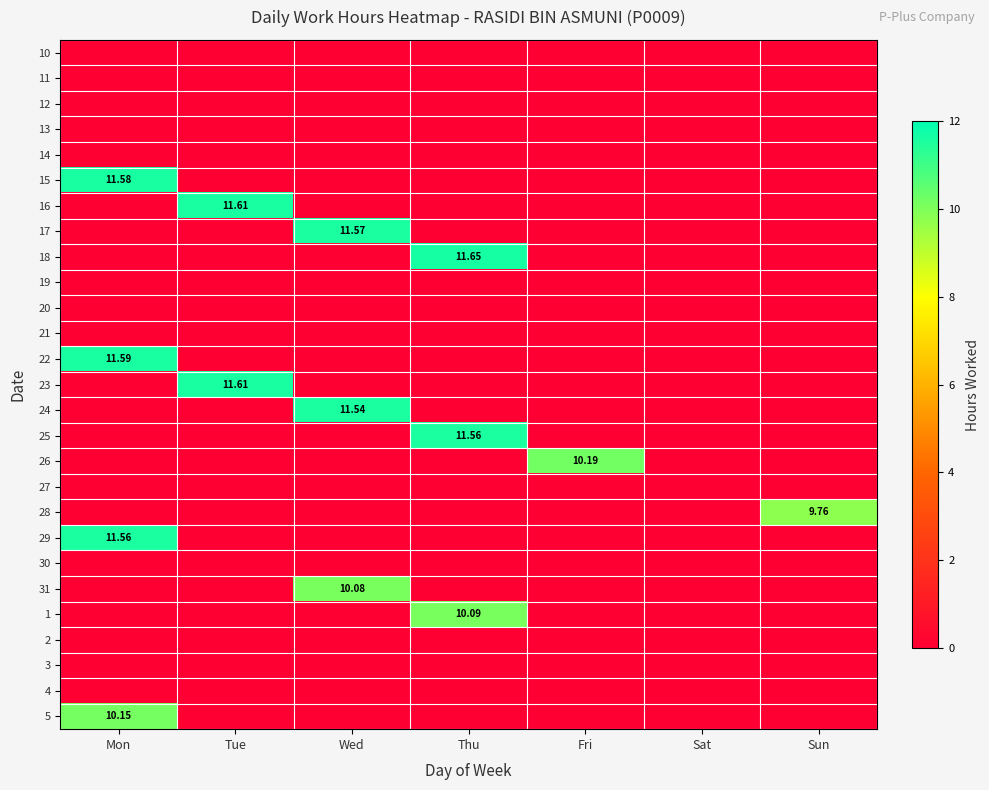

What is the total value across all series at Mon?

44.9